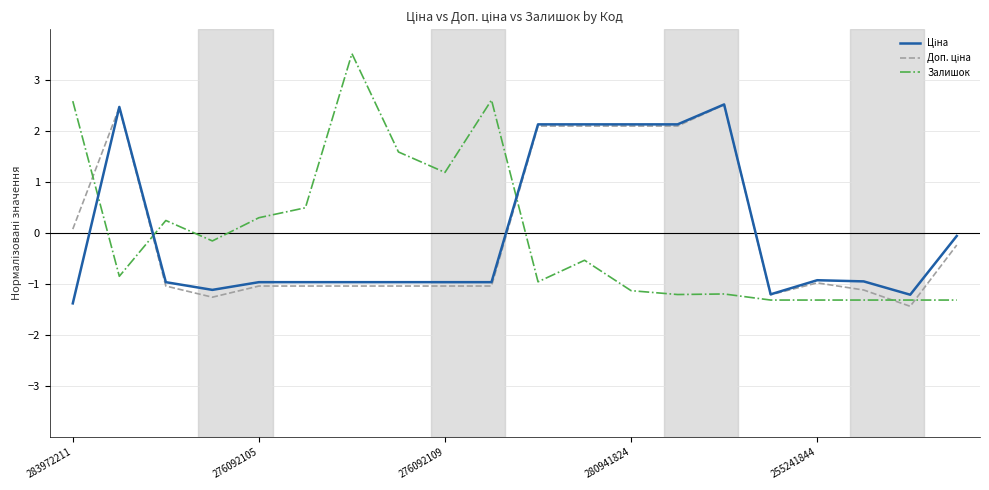

What is the minimum value shown in the chart?

-1.4